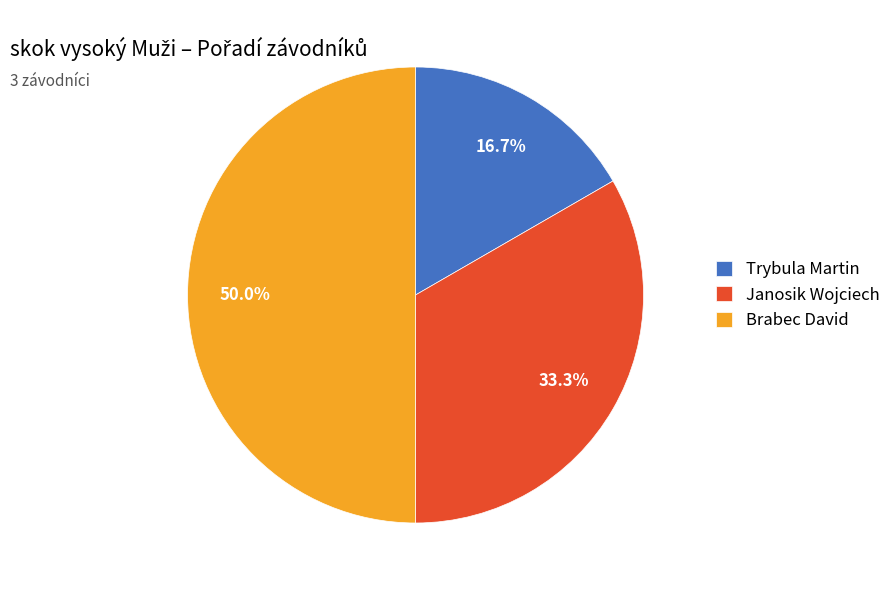

How many slices are in this pie chart?

3